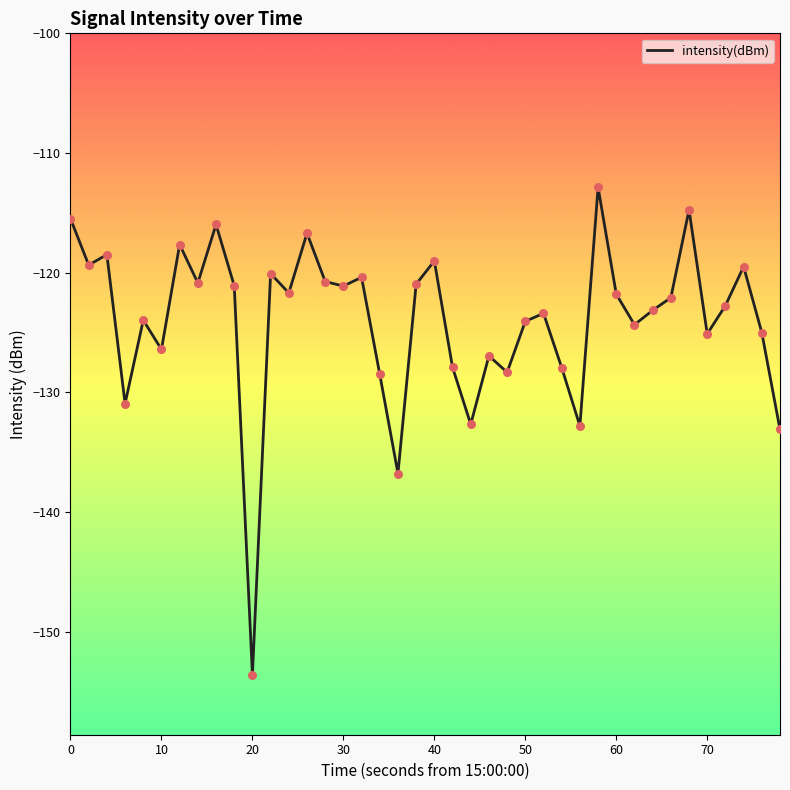

What is the maximum value shown in the chart?

-112.9